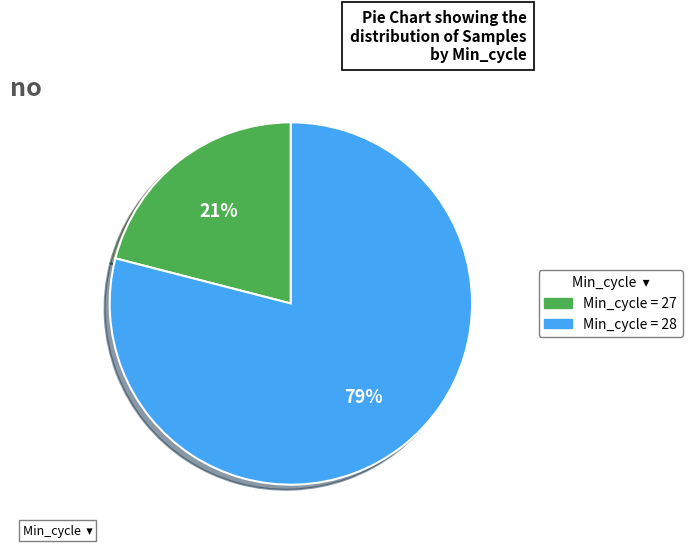

Is there any slice that represents more than half of the pie?

Yes